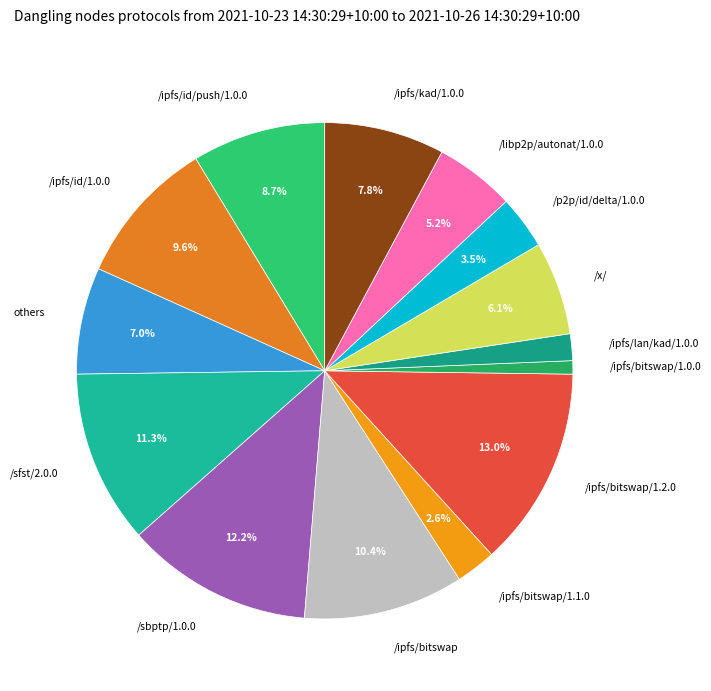

Count the number of slices in the pie.

14